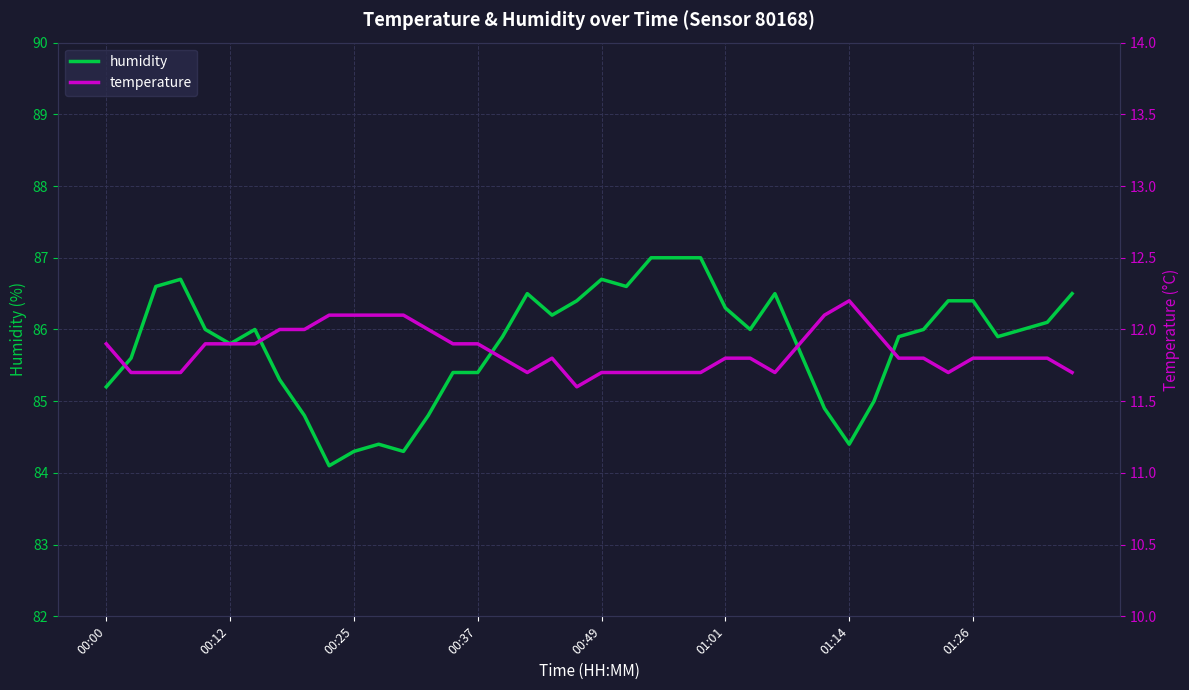

Does the chart display data point markers on the line(s)?

No